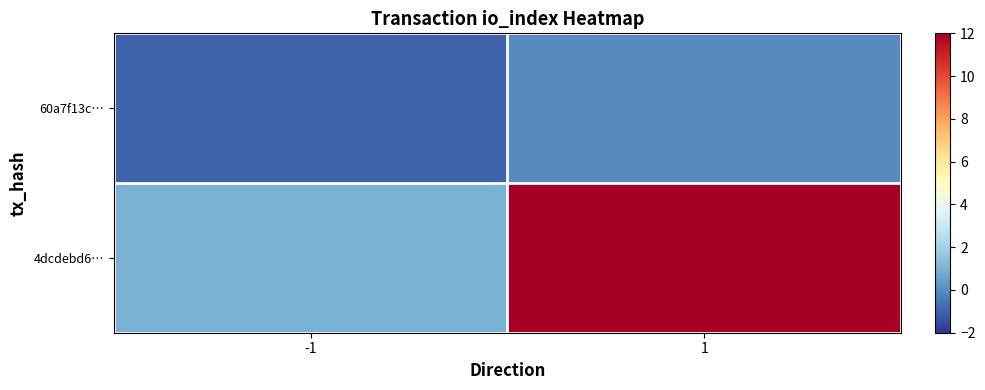

How many data points does each series have?

2